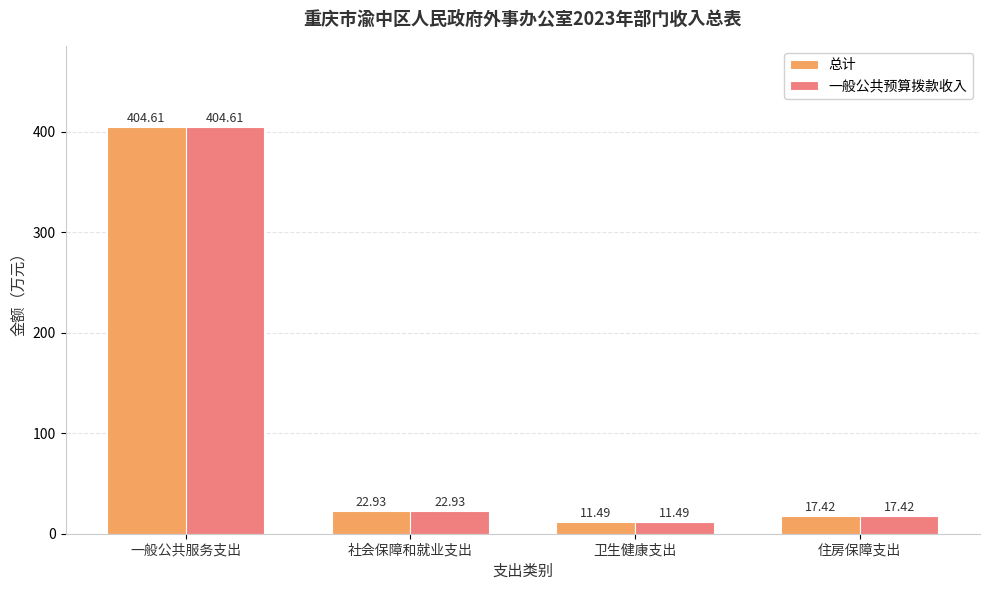

What is the label of the 1st bar from the right?

住房保障支出